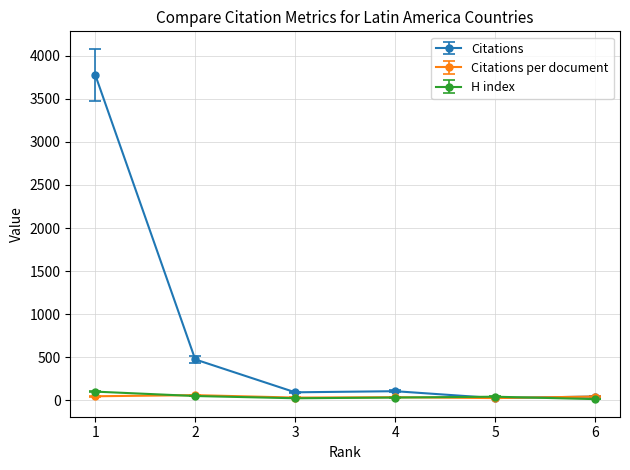

Rank the series by their maximum value, from highest to lowest.

Citations, H index, Citations per document